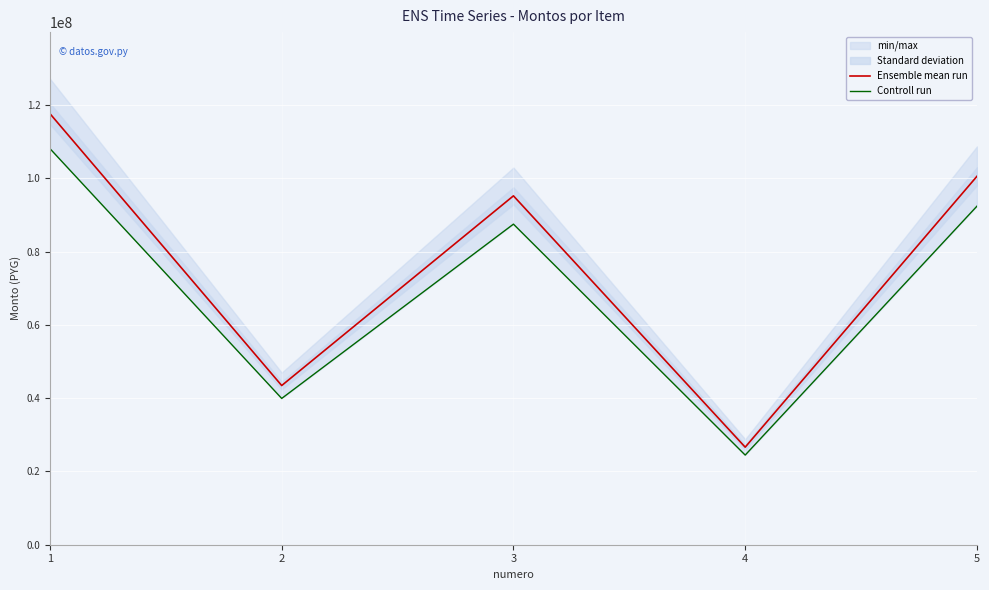

How many data points in Controll run are above 87497300?

2